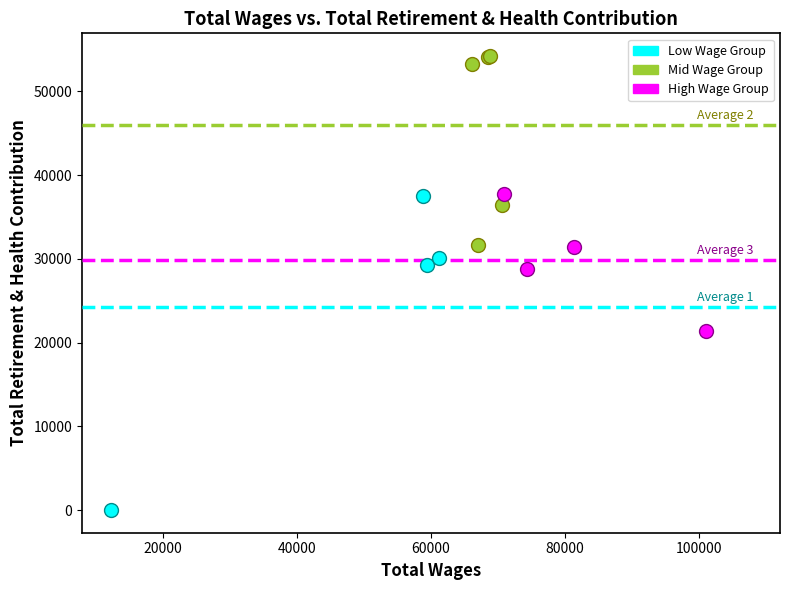

Which series has the largest Y range (max minus min)?

Low Wage Group